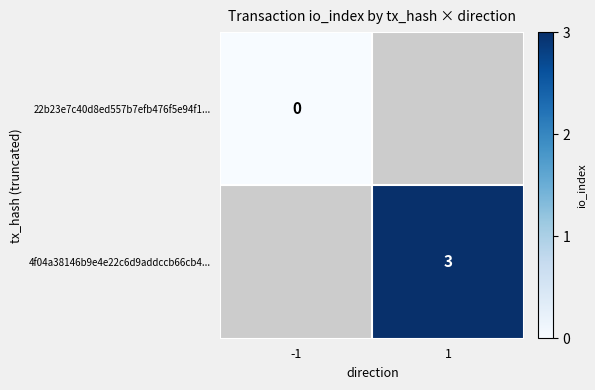

Is it true that 4f04a38146b9e4e22c6d9addccb66cb4... equals 3 at 1?

True